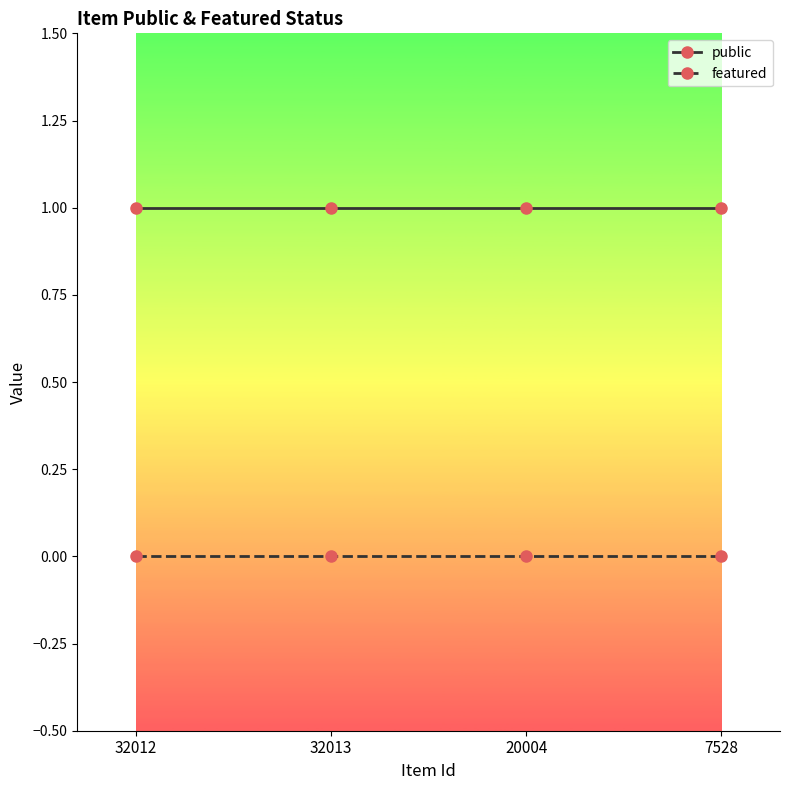

True or false: public has more than 2 interior local peaks.

False